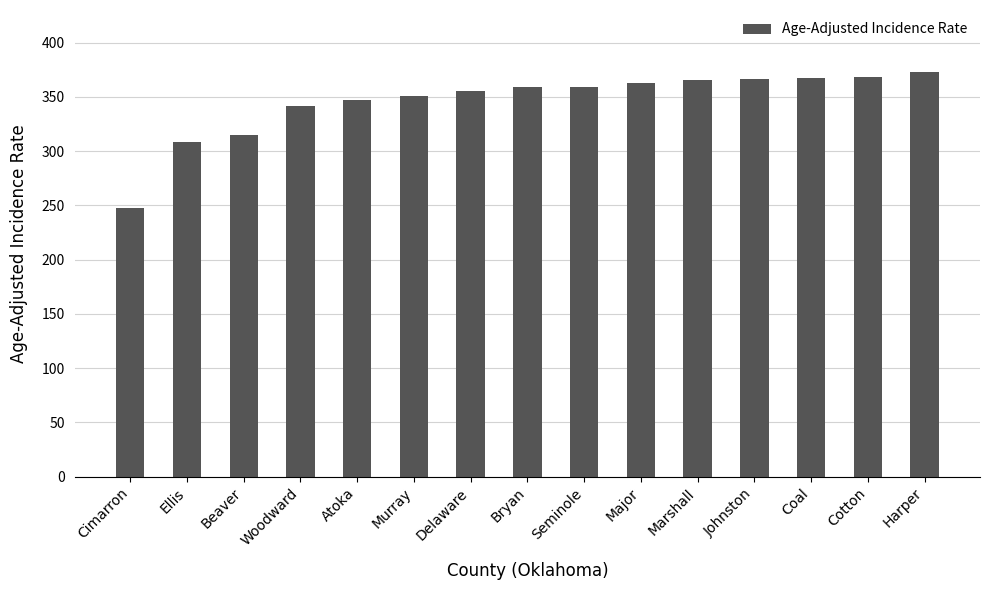

The value at Delaware is 593.8. True or false?

False